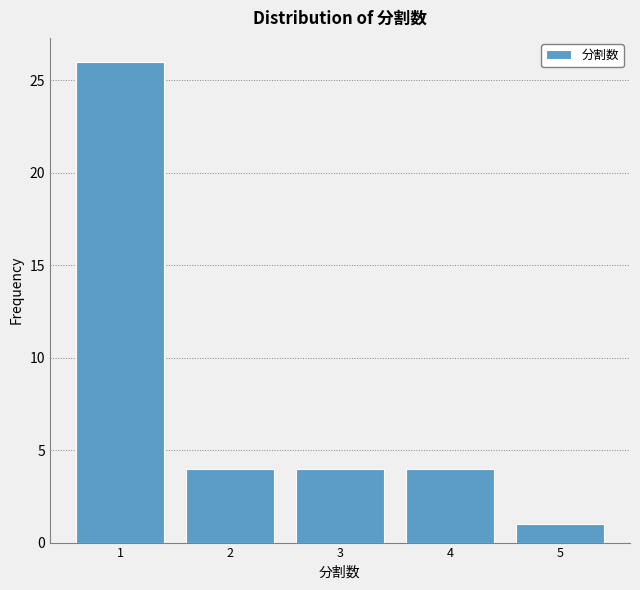

Reading left to right, list every bar in this chart as the range it spans on the x-axis followed by its height. The values are not printed on the chart, so give them approximately, as read against the axis.

0.5 to 1.5: 26
1.5 to 2.5: 4
2.5 to 3.5: 4
3.5 to 4.5: 4
4.5 to 5.5: 1